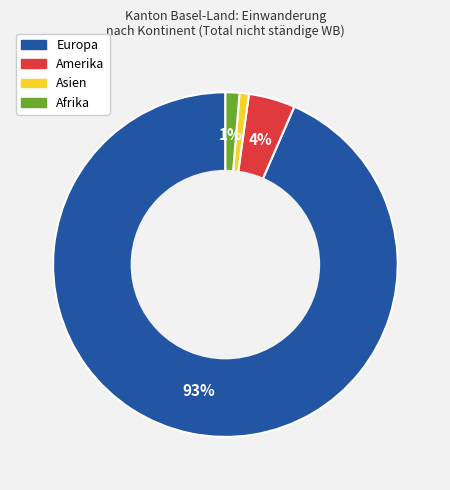

How many slices are in this pie chart?

4